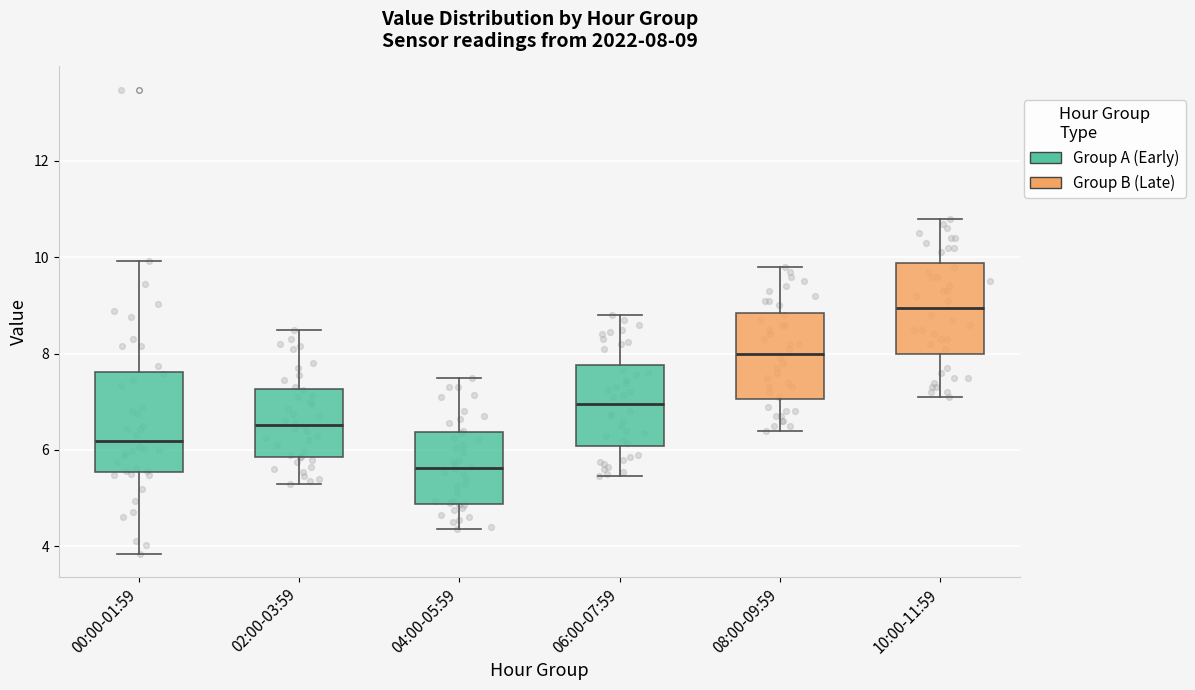

Which box has the highest median line?

10:00-11:59